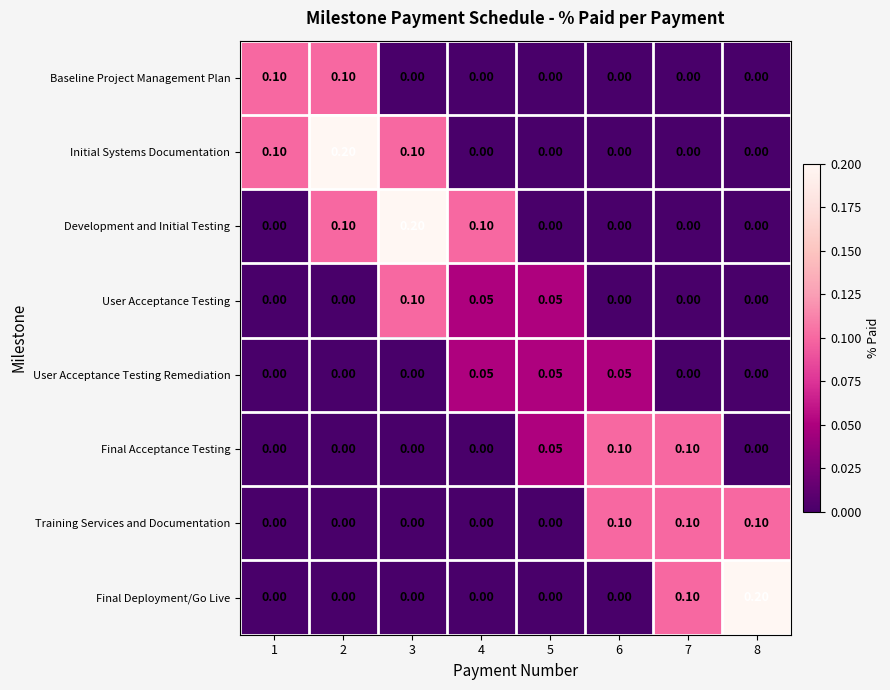

Between 5 and 8, which series saw the biggest shift?

Final Deployment/Go Live